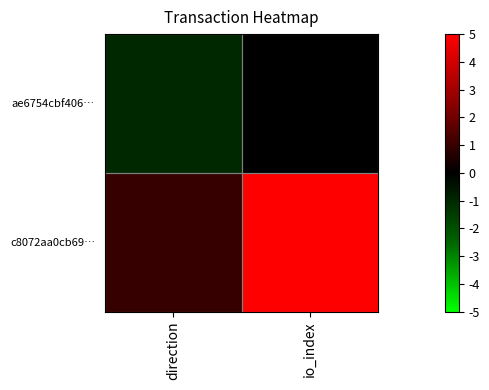

Count the number of categories in the chart.

2